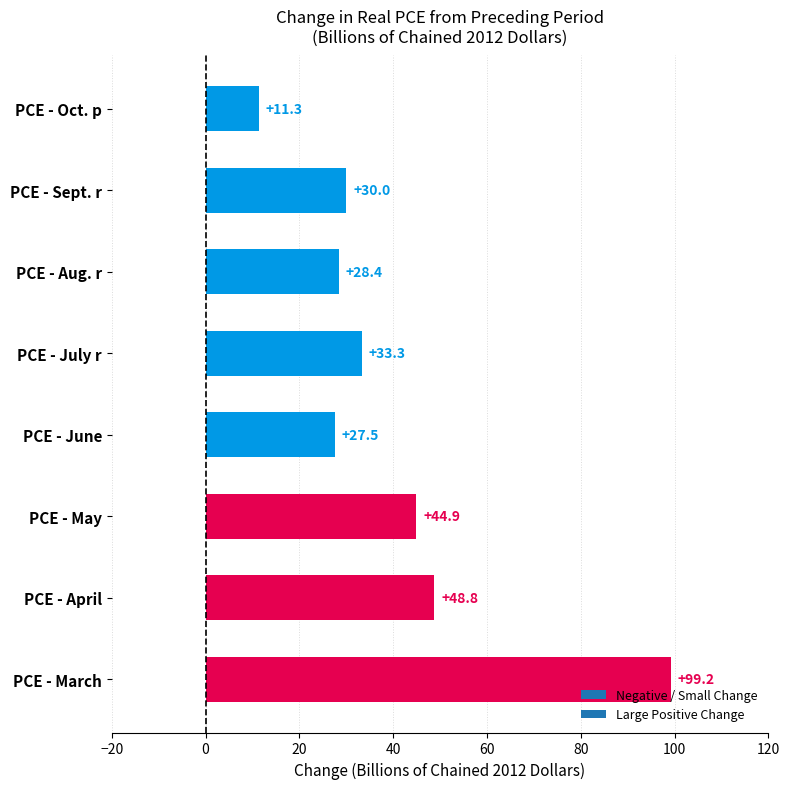

Does the chart contain stacked bars?

No